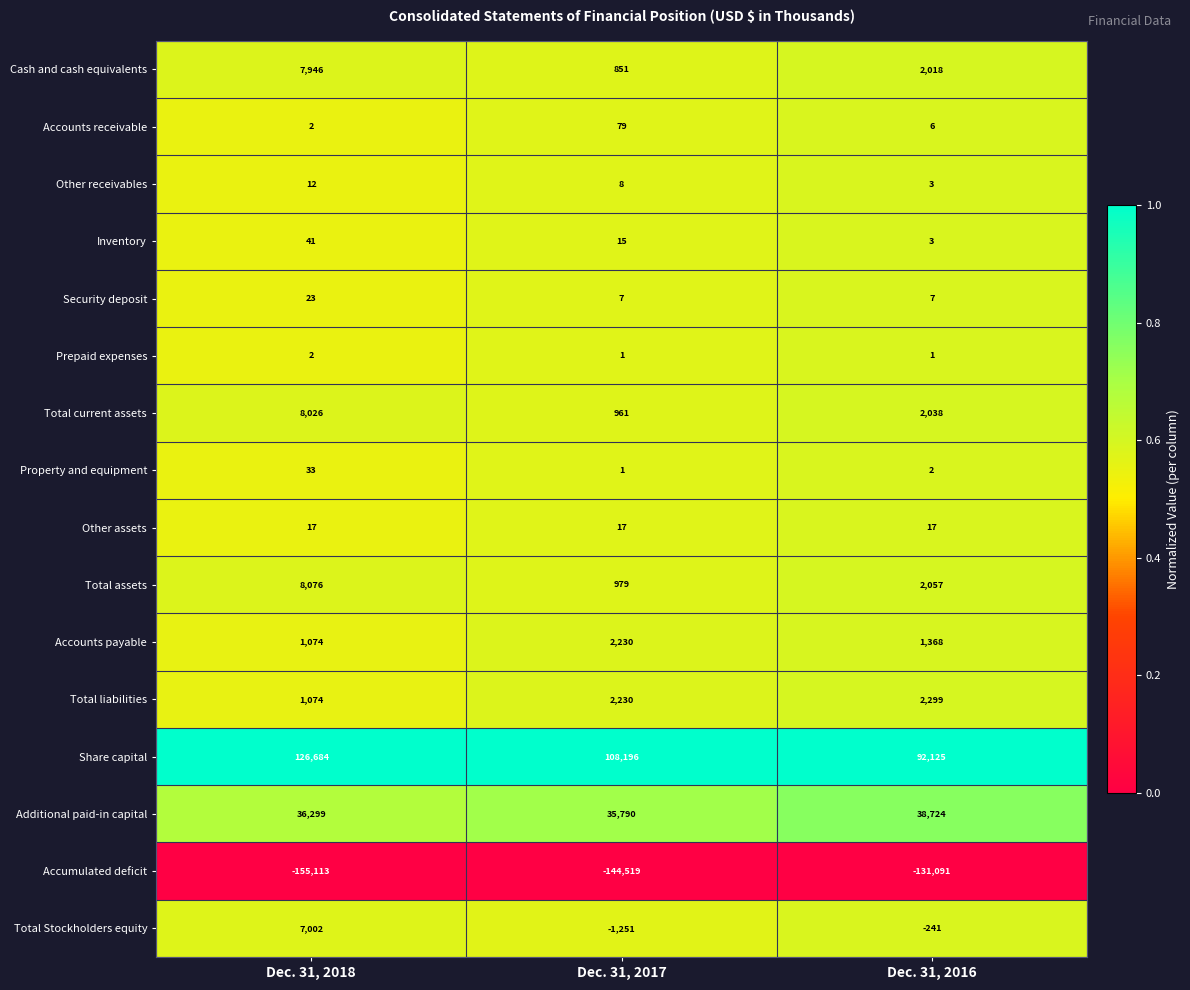

At which label is Share capital closest to 109404?

Dec. 31, 2017